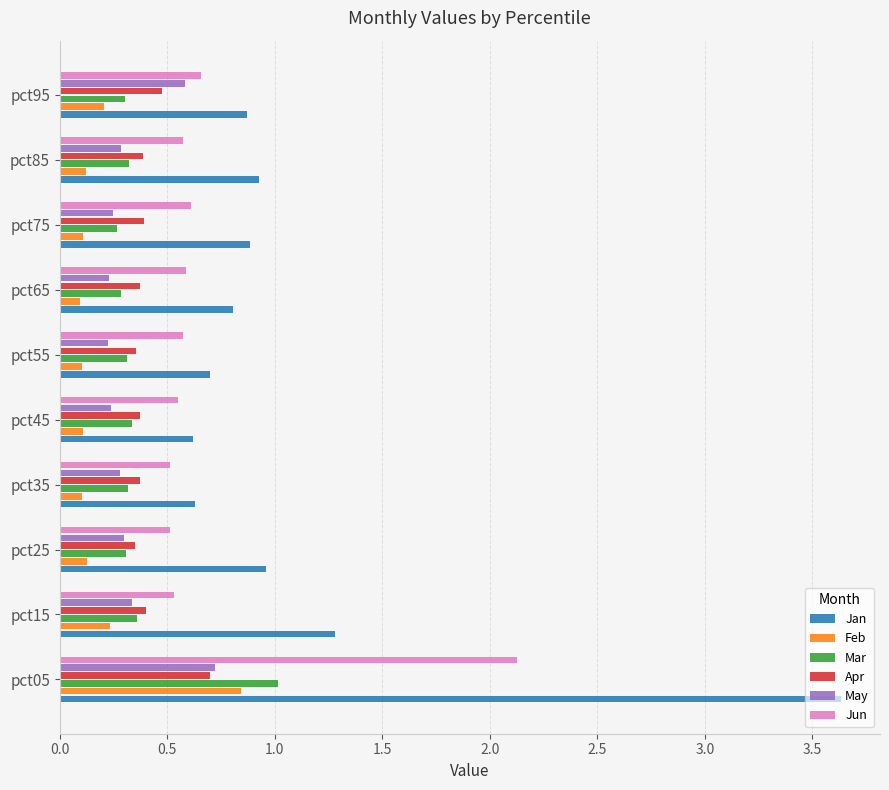

What is the difference between the highest and lowest values at pct55?

0.6